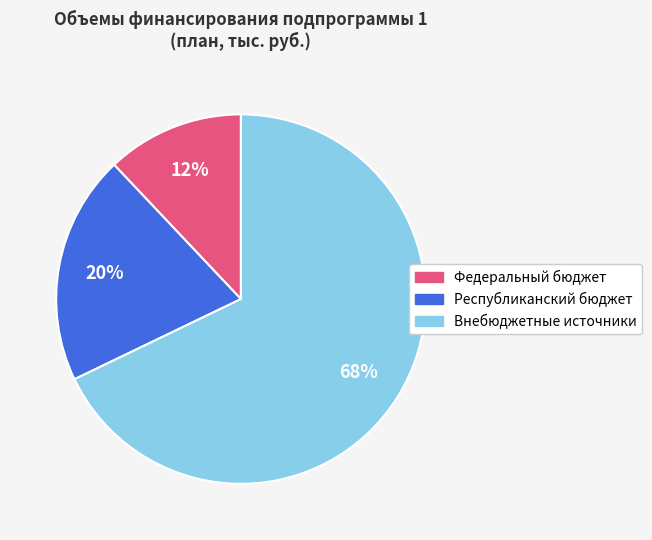

Is there a majority slice in this chart?

Yes